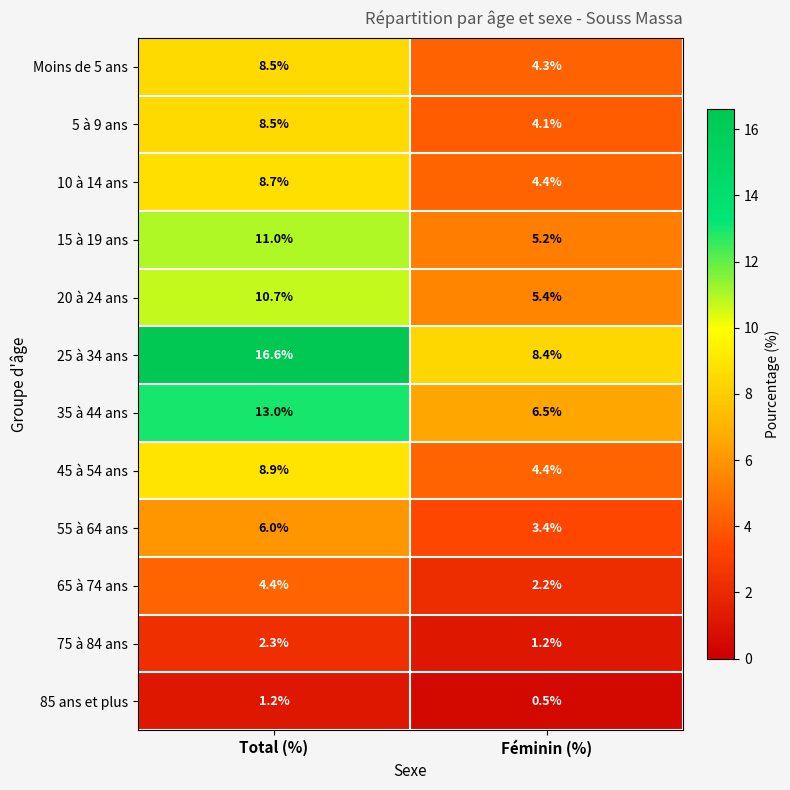

What is the total value across all series at Féminin (%)?

50.0